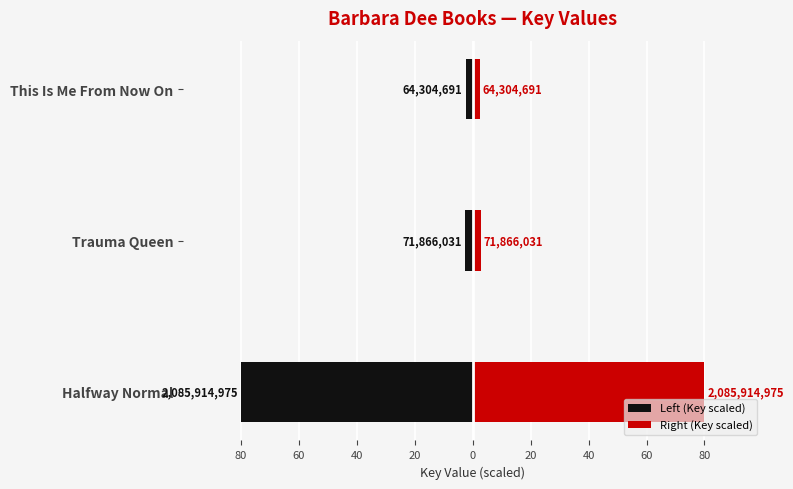

Rank the series by their maximum value, from highest to lowest.

Right (Key scaled), Left (Key scaled)